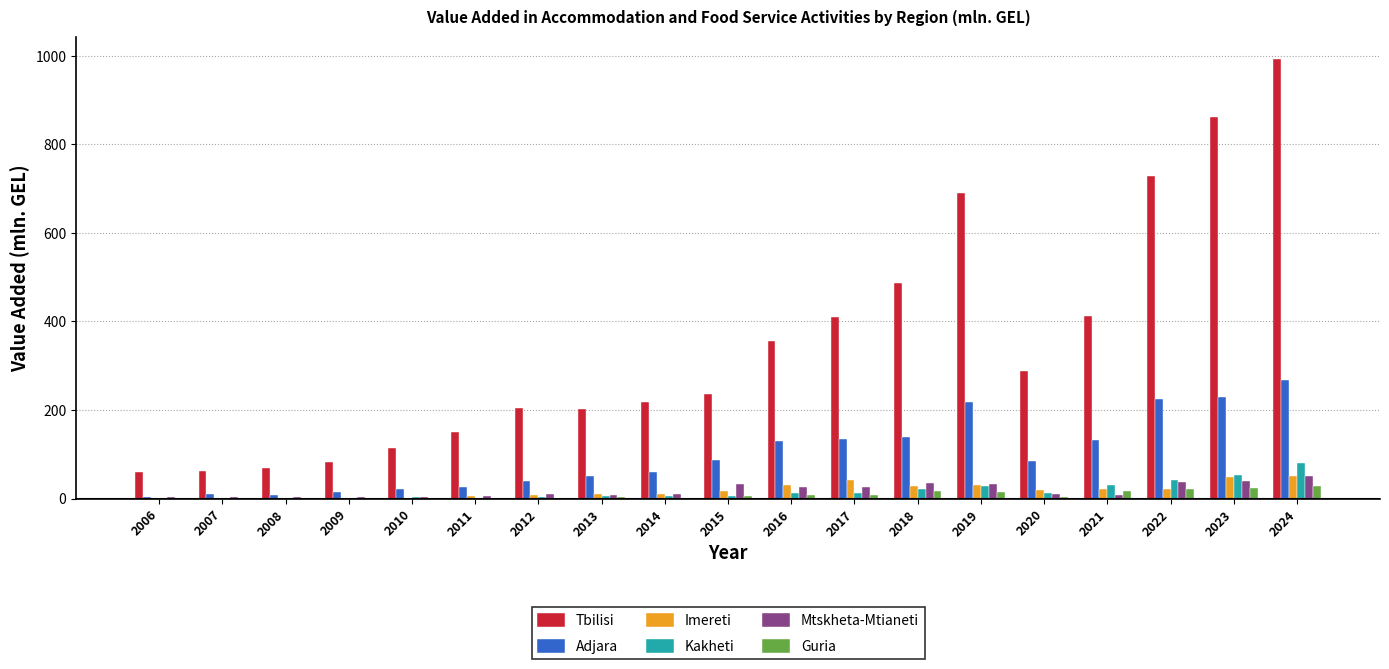

What is the sum of all Mtskheta-Mtianeti values?

351.4